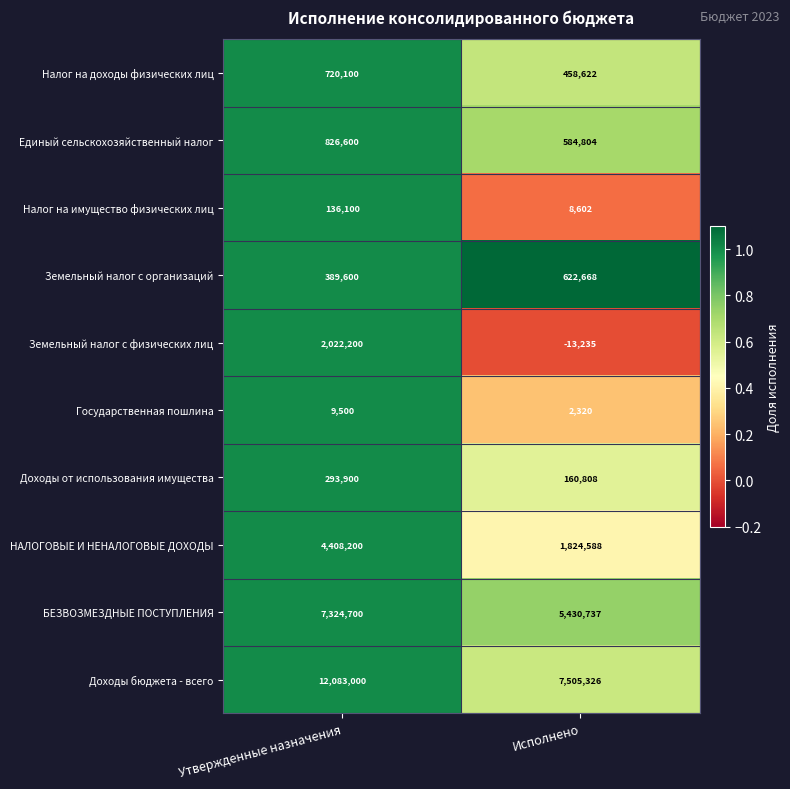

Is it true that Налог на имущество физических лиц equals 2774 at Исполнено?

False